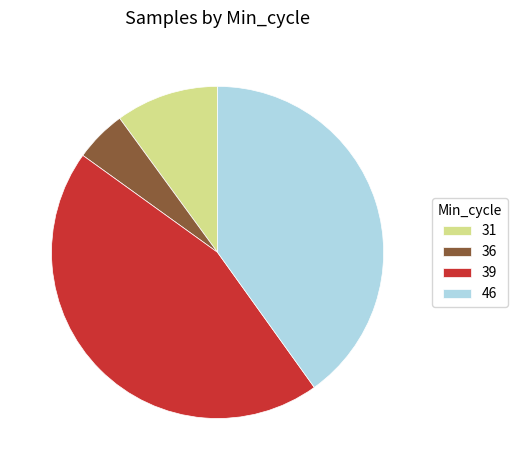

Is it true that 36 is 29% of the pie?

False